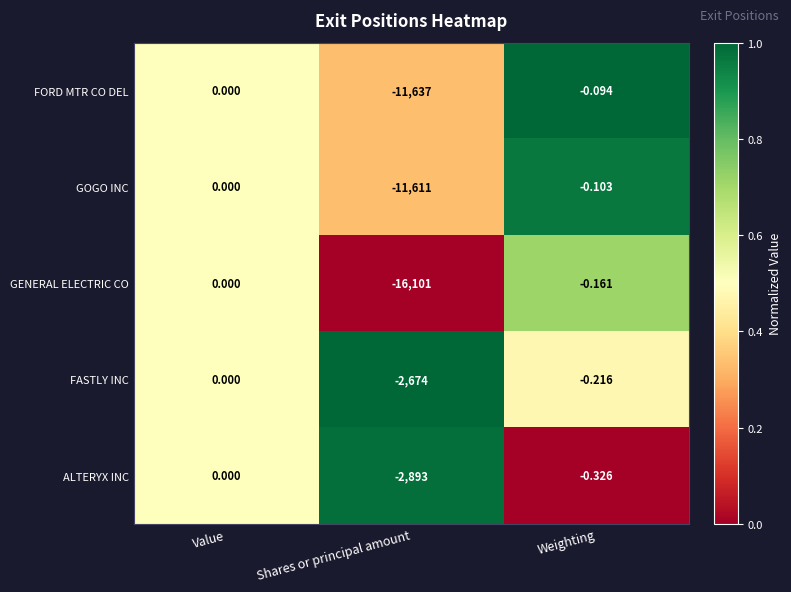

Where is ALTERYX INC nearest to the value -1446?

Weighting